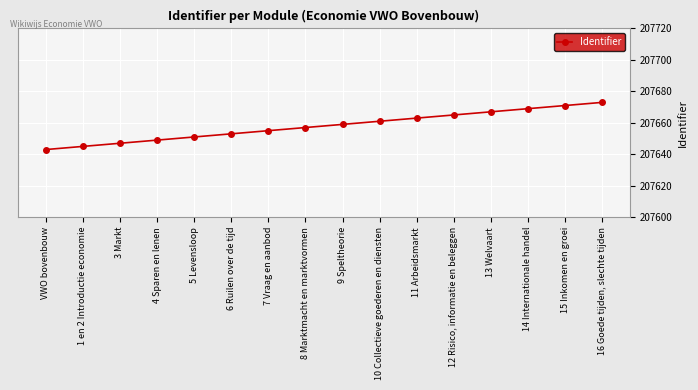

The value at 11 Arbeidsmarkt is 207663. True or false?

True